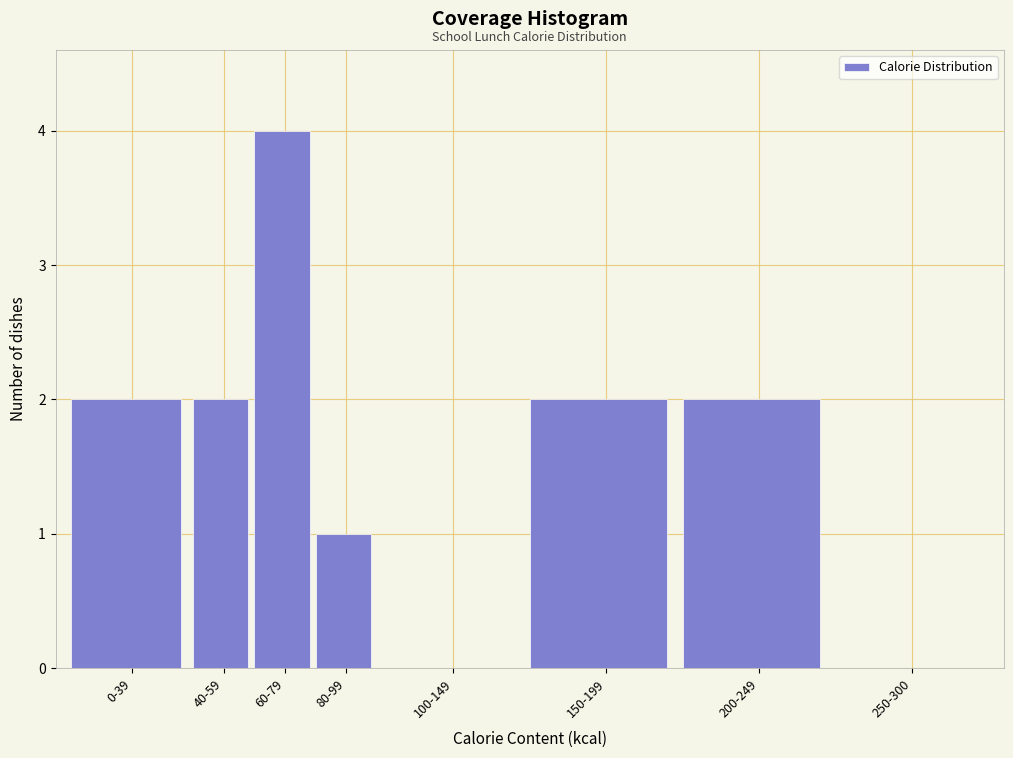

Reading right to left, list all the values displayed in this chart.

250-300=0	200-249=2	150-199=2	100-149=0	80-99=1	60-79=4	40-59=2	0-39=2